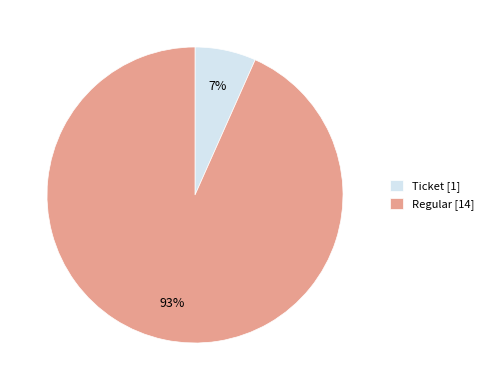

Is it true that Ticket [1] is 7% of the pie?

True